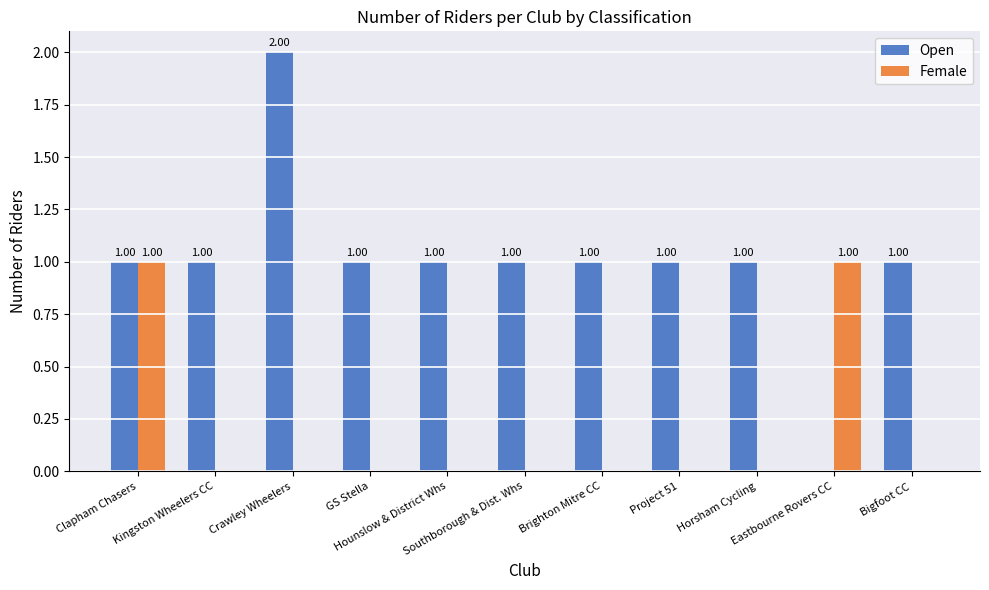

True or false: Female has a value of 0 at Project 51.

True